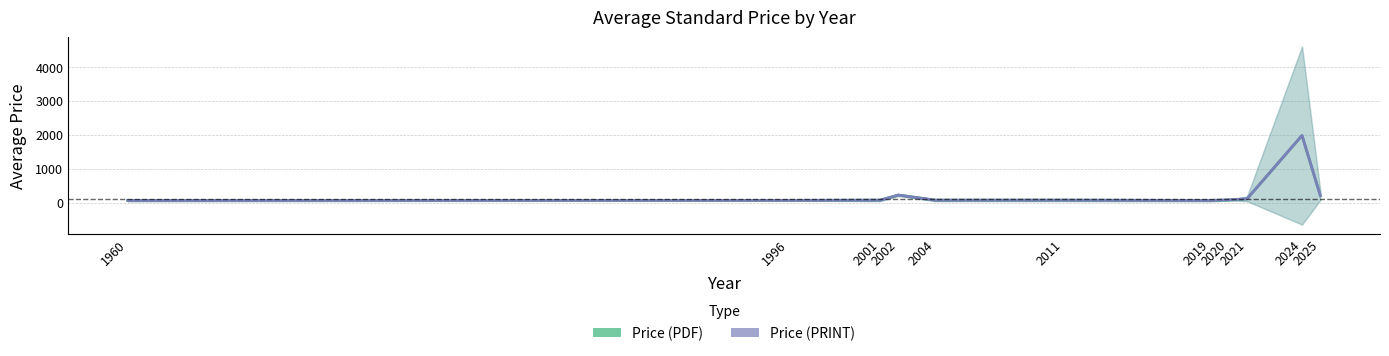

Is it true that Price (PDF) equals 107.7 at 2021?

True